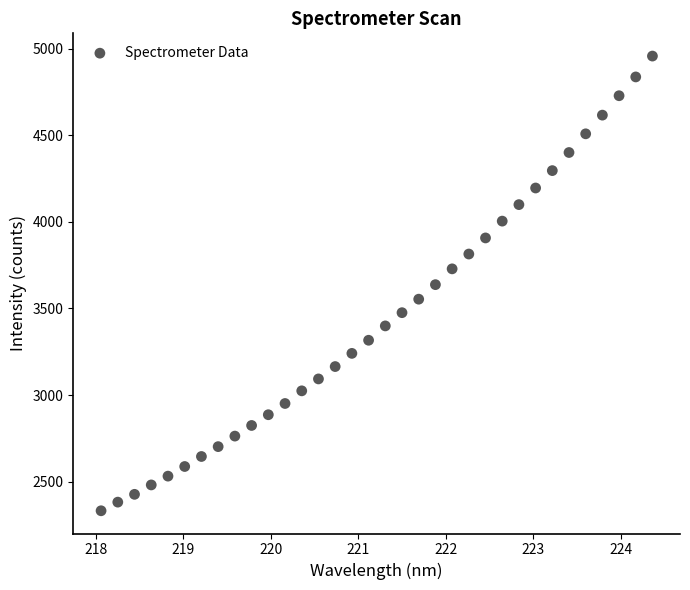

What is the range of Y values (max minus min)?

2624.0